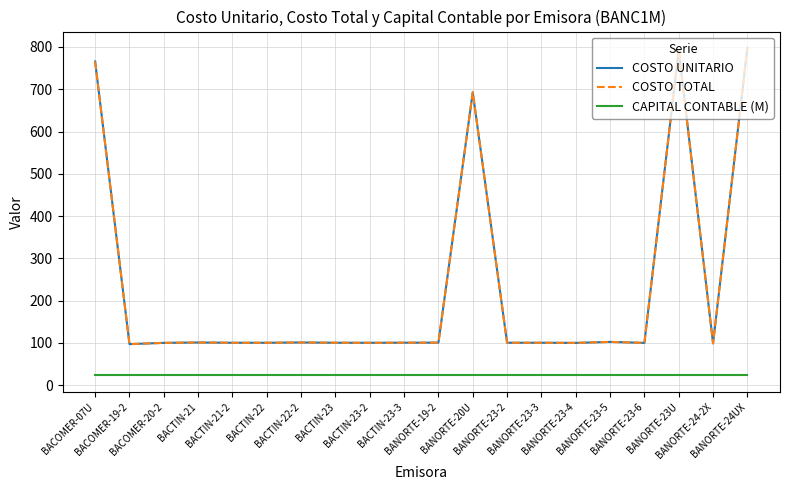

Does the chart have visible grid lines?

Yes